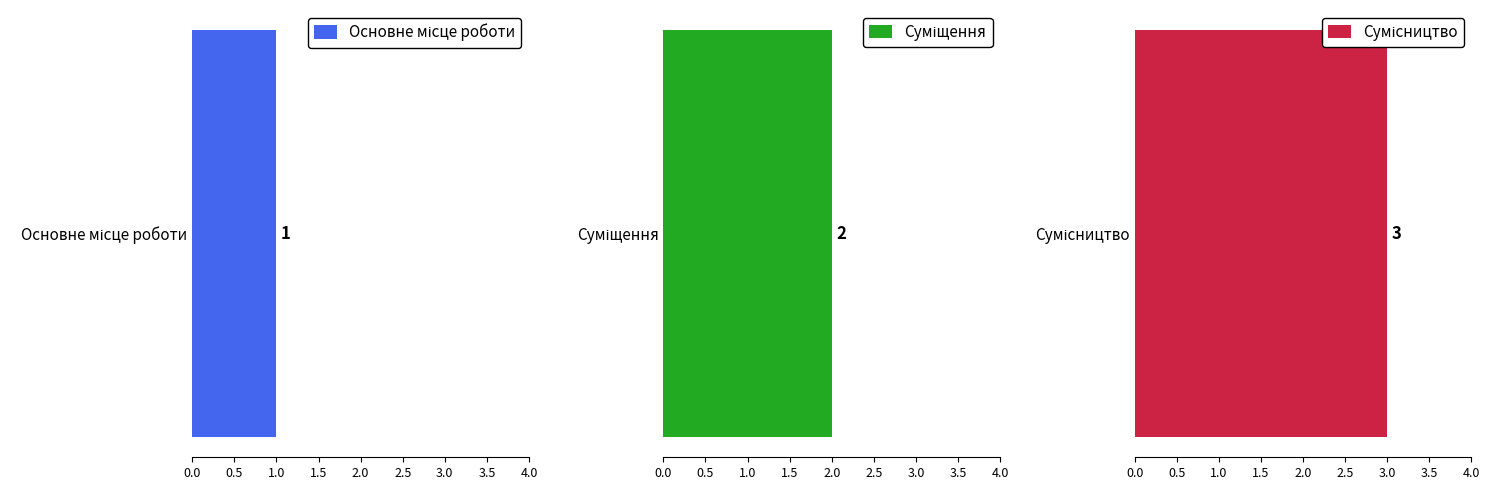

What is the value of the 2nd bar from the left?

2